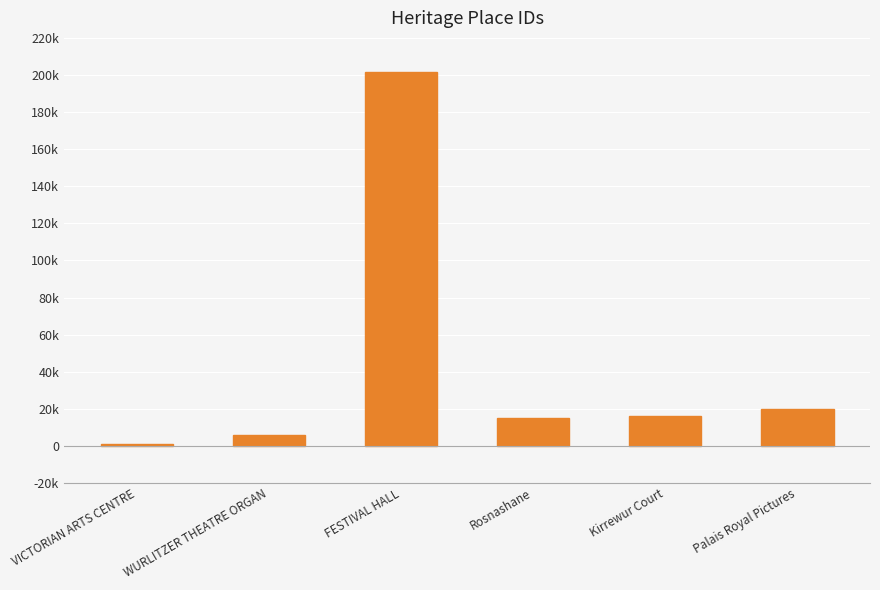

Does the chart contain any negative values?

No